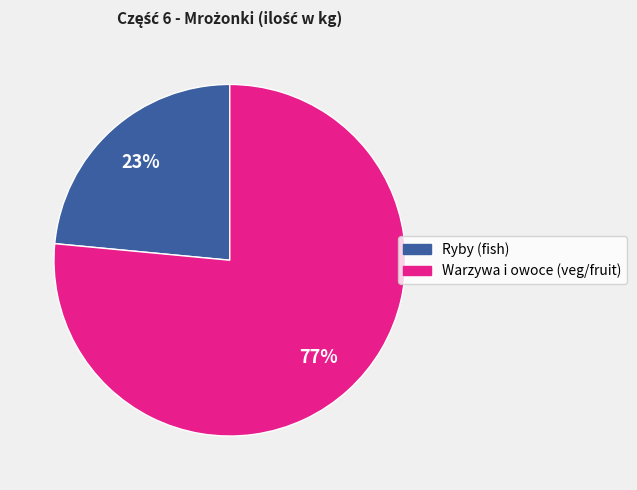

Does any single category account for the majority?

Yes